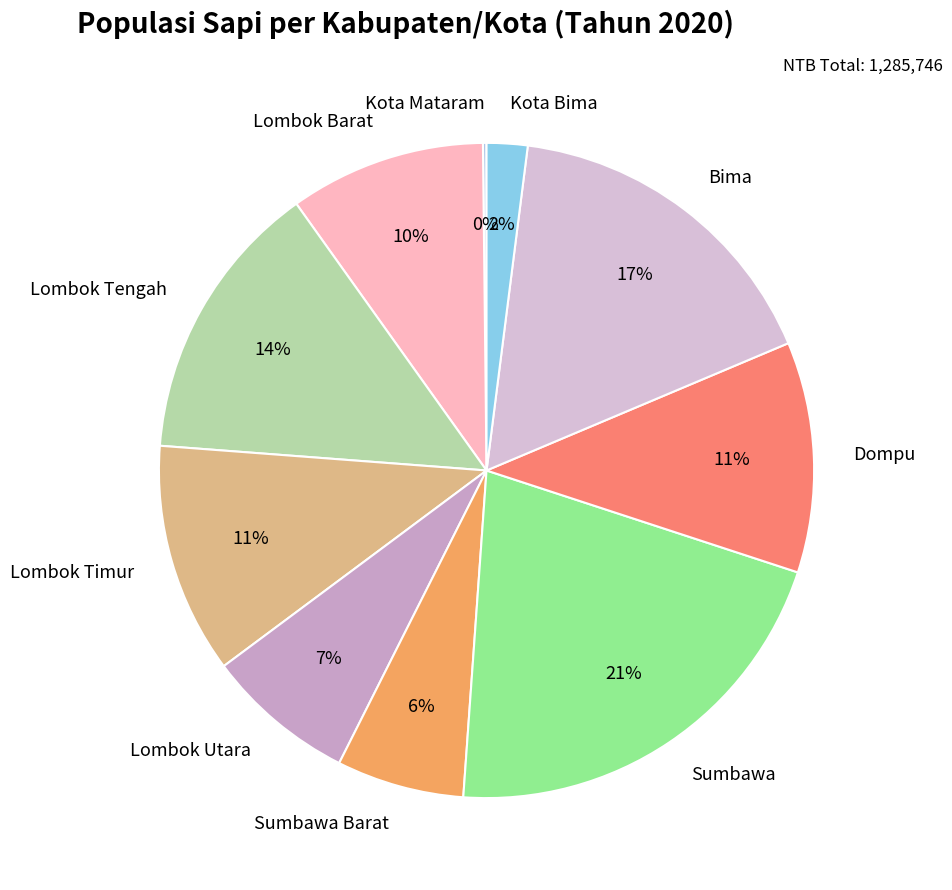

Is the sum of Sumbawa Barat and Lombok Timur greater than half?

No